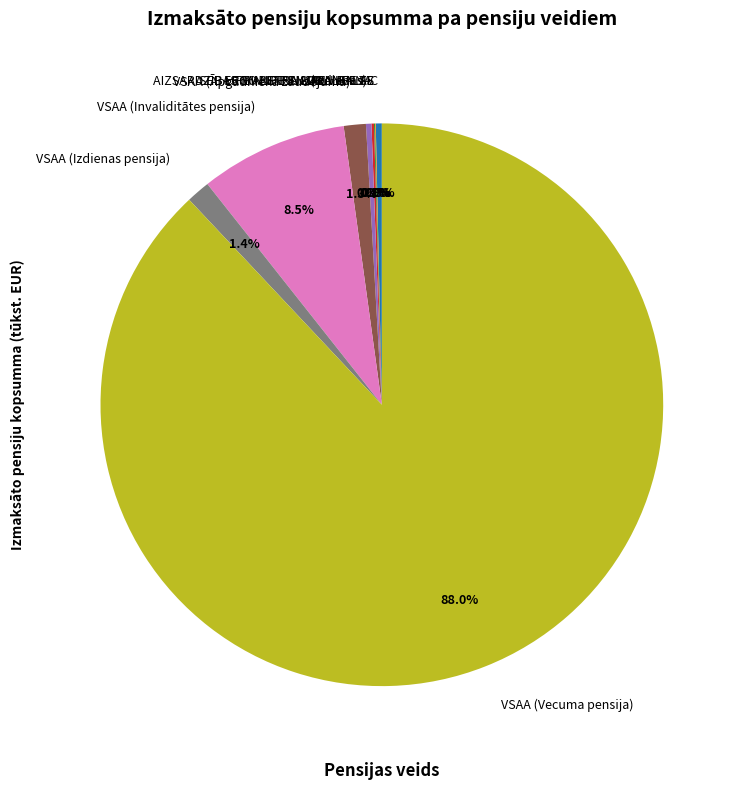

To the nearest percent, what is the difference between the largest and smallest slice percentages?

88%